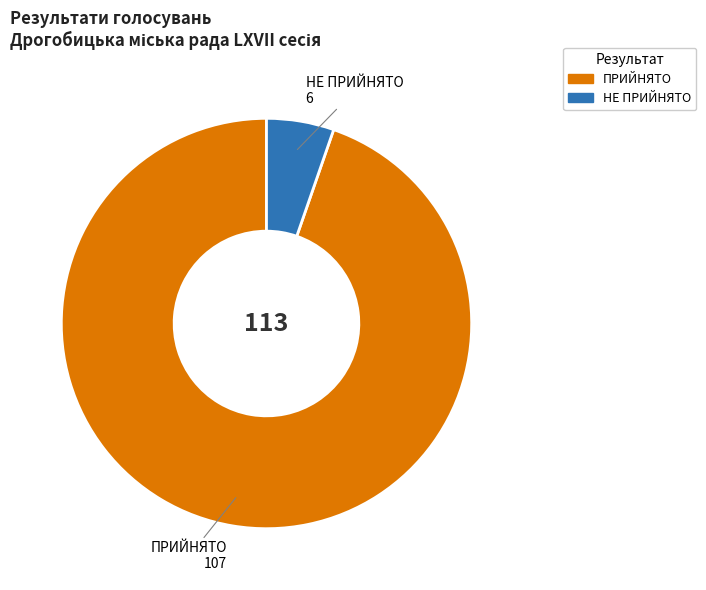

Which category has the biggest portion of the pie?

ПРИЙНЯТО